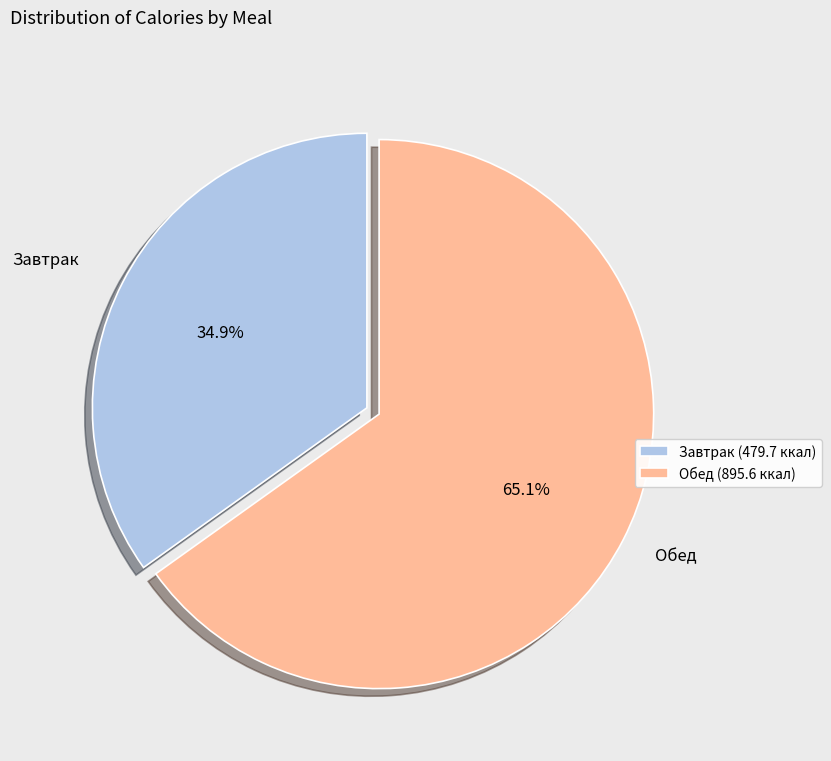

Which slice is the smallest?

Завтрак